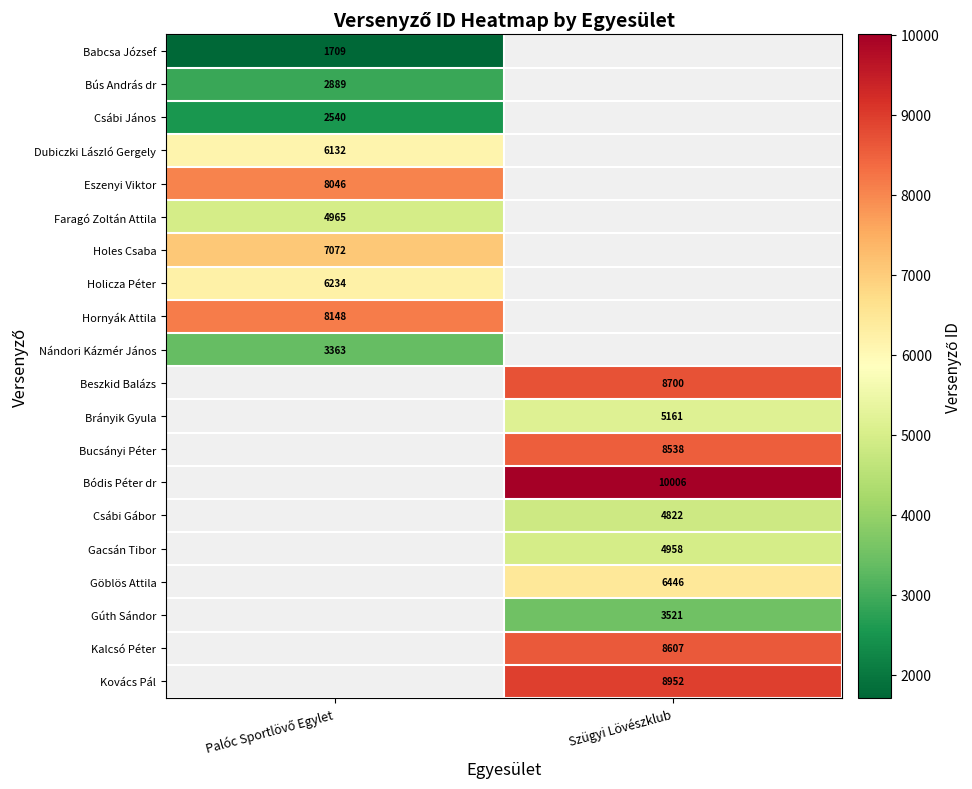

How many values in Kalcsó Péter are above zero?

1